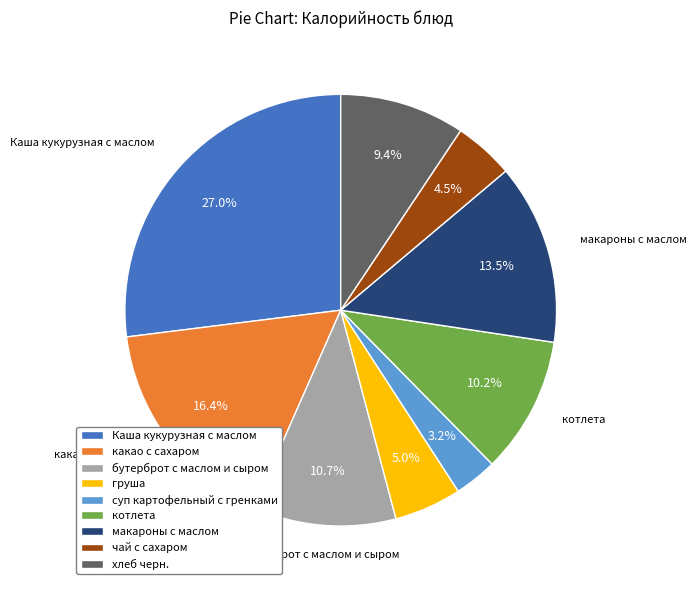

To the nearest percent, what percentage of the pie is бутерброт с маслом и сыром?

11%